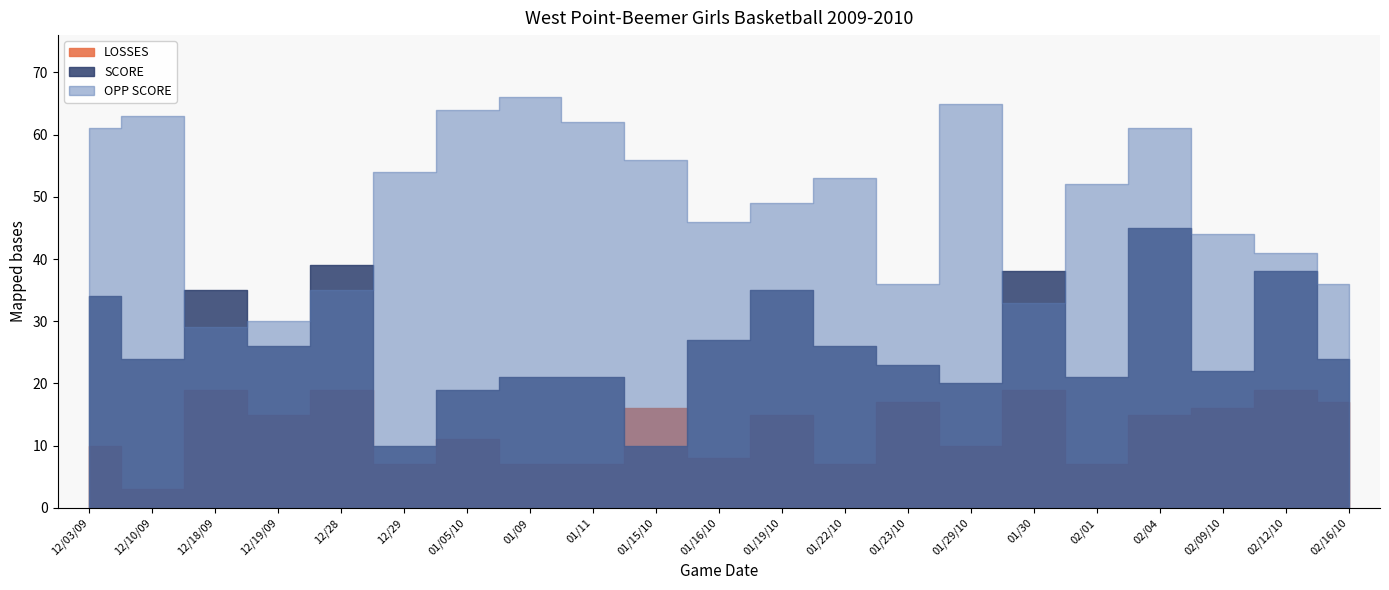

How many interior local peaks does the OPP SCORE series have?

5